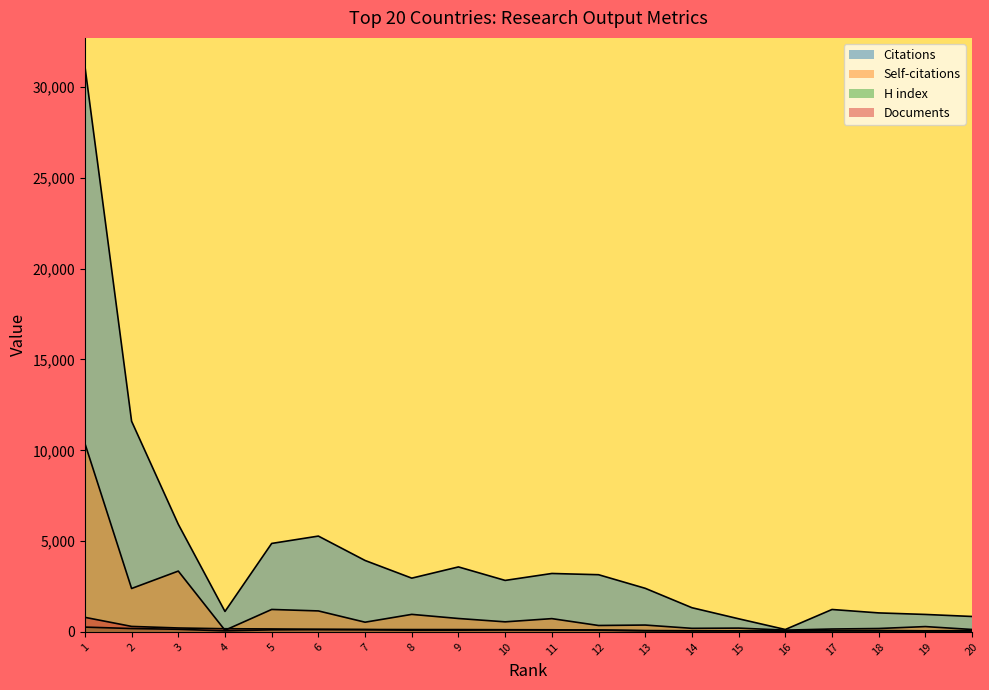

True or false: H index has a value of 72 at 20.

True